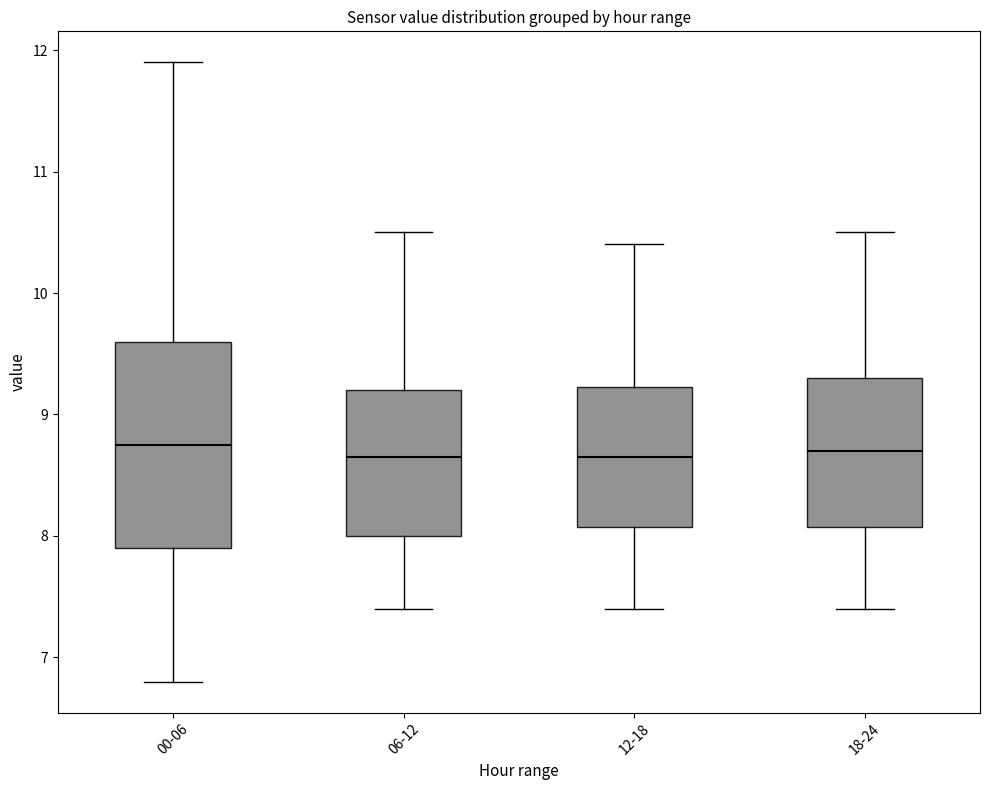

Reading left to right, transcribe this box plot: for each box, give where its median line is, the range the box spans, and where its two whiskers end, as read against the y-axis. The values are not printed on the chart, so give them approximately, as read against the axis.

00-06: median 8.8, box 7.9 to 9.6, whiskers 6.8 to 11.9
06-12: median 8.7, box 8.0 to 9.2, whiskers 7.4 to 10.5
12-18: median 8.7, box 8.1 to 9.2, whiskers 7.4 to 10.4
18-24: median 8.7, box 8.1 to 9.3, whiskers 7.4 to 10.5